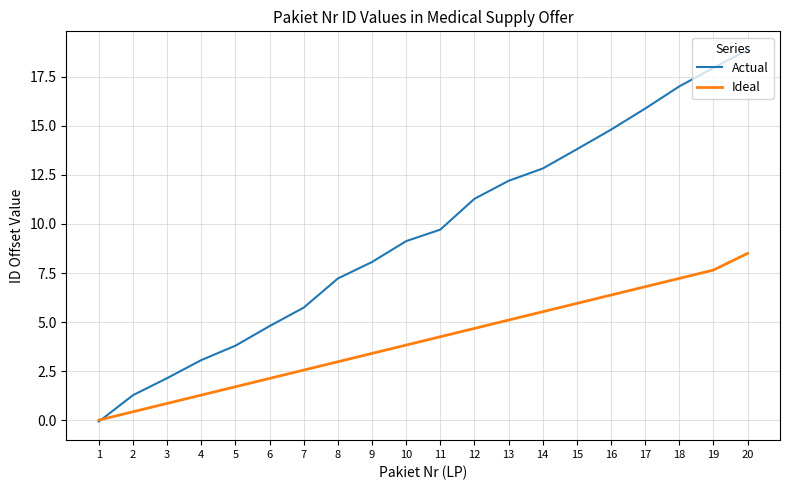

Which series has the largest range (max minus min)?

Actual